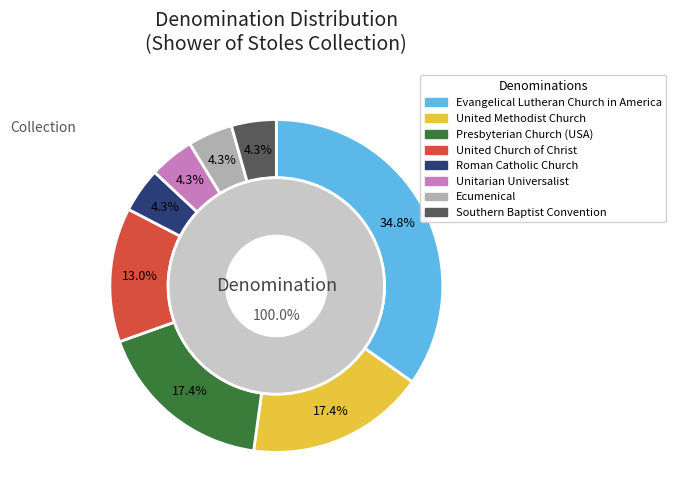

To the nearest percent, what is the difference between the Unitarian Universalist and United Methodist Church slice percentages?

13%